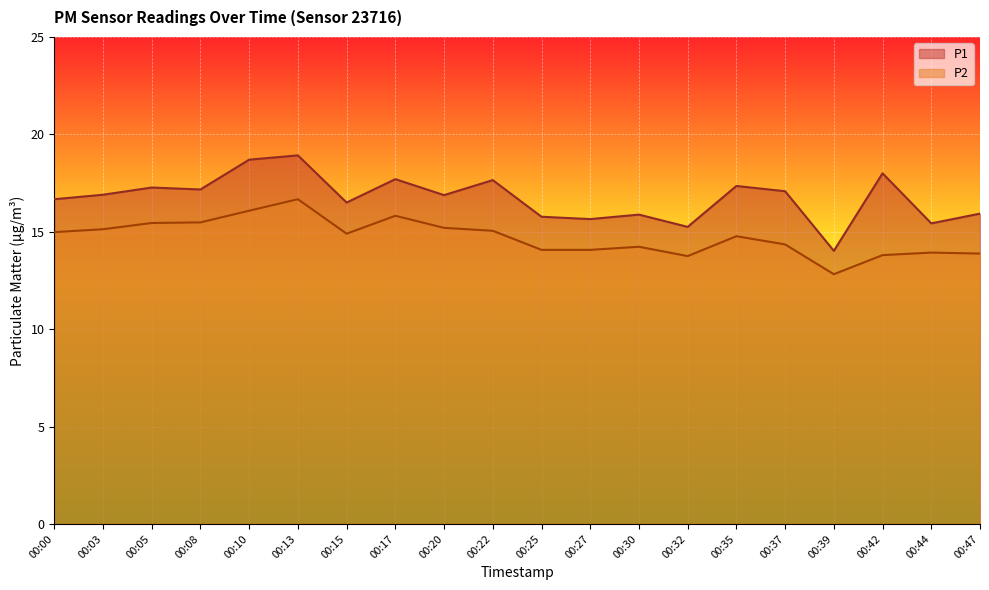

How many values in the P1 series exceed 16?

13